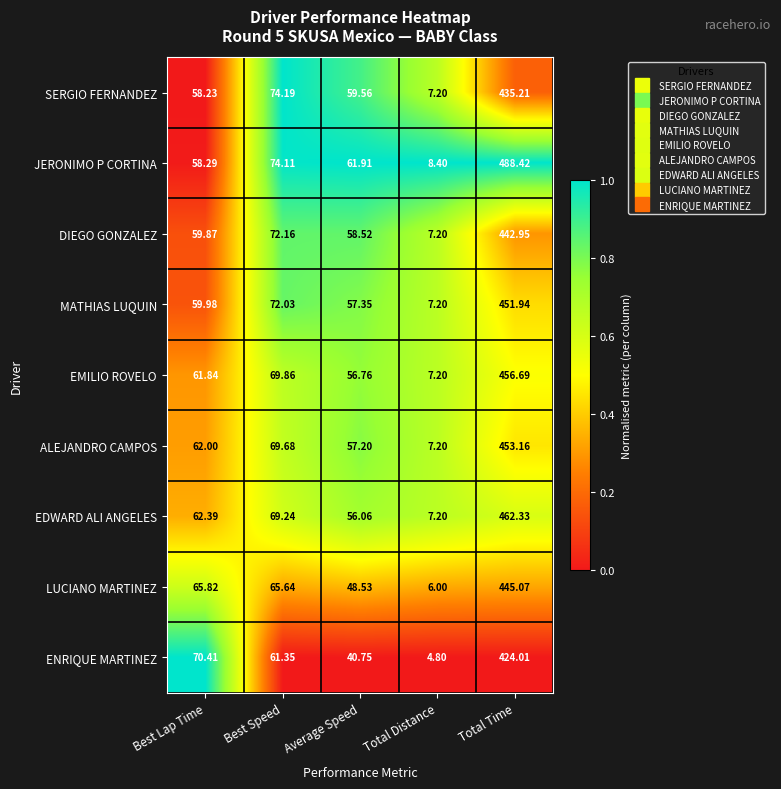

Which series has the largest range (max minus min)?

JERONIMO P CORTINA